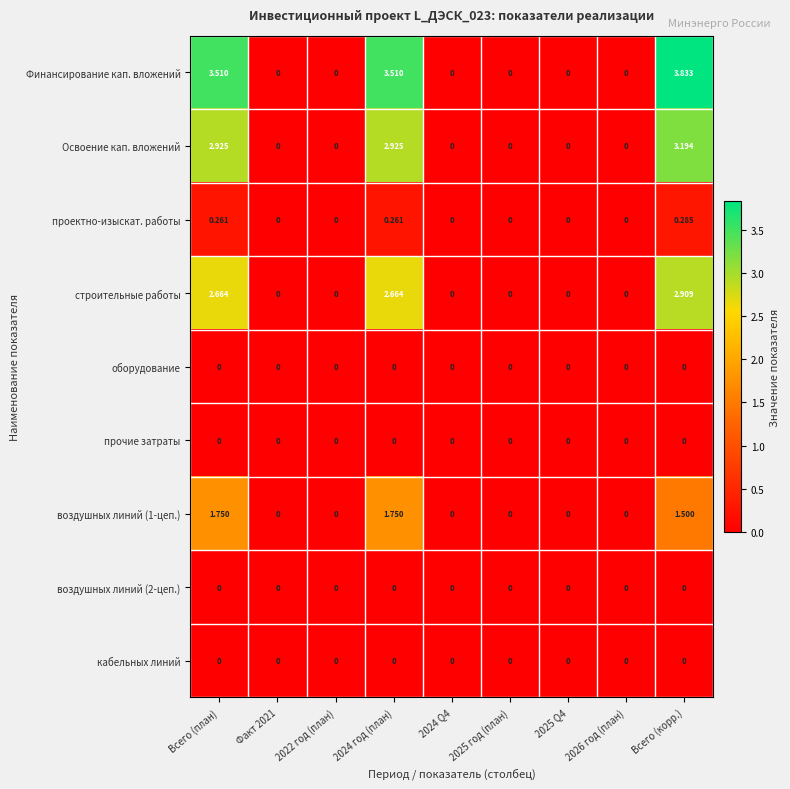

At which category is the sum across all series the highest?

Всего (корр.)